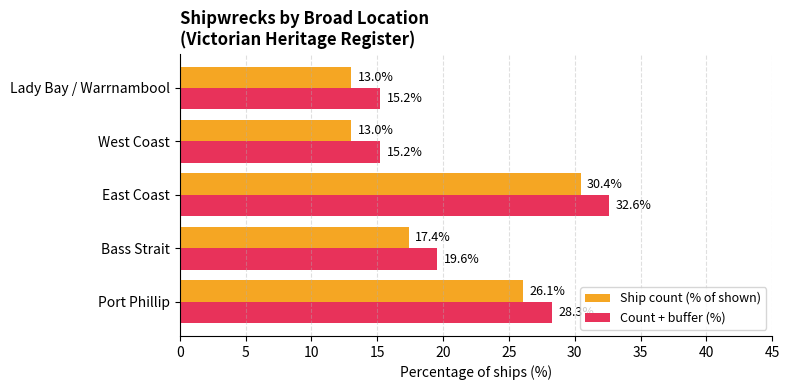

How many values in the Ship count (% of shown) series are below 17?

2